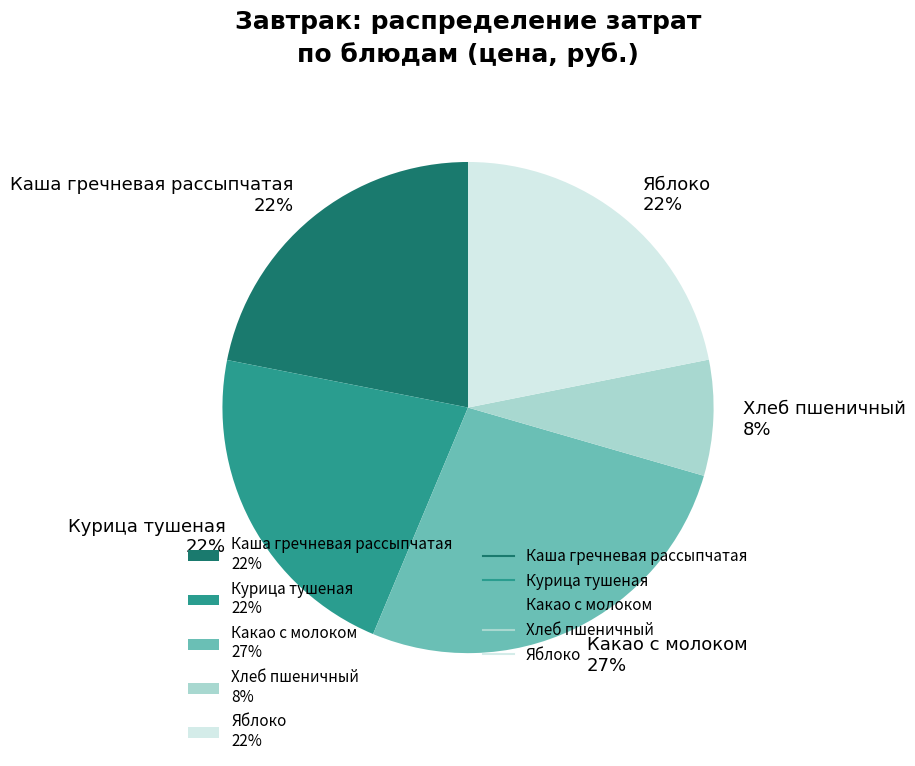

Combined, do Курица тушеная 22% and Каша гречневая рассыпчатая 22% account for over 50%?

No